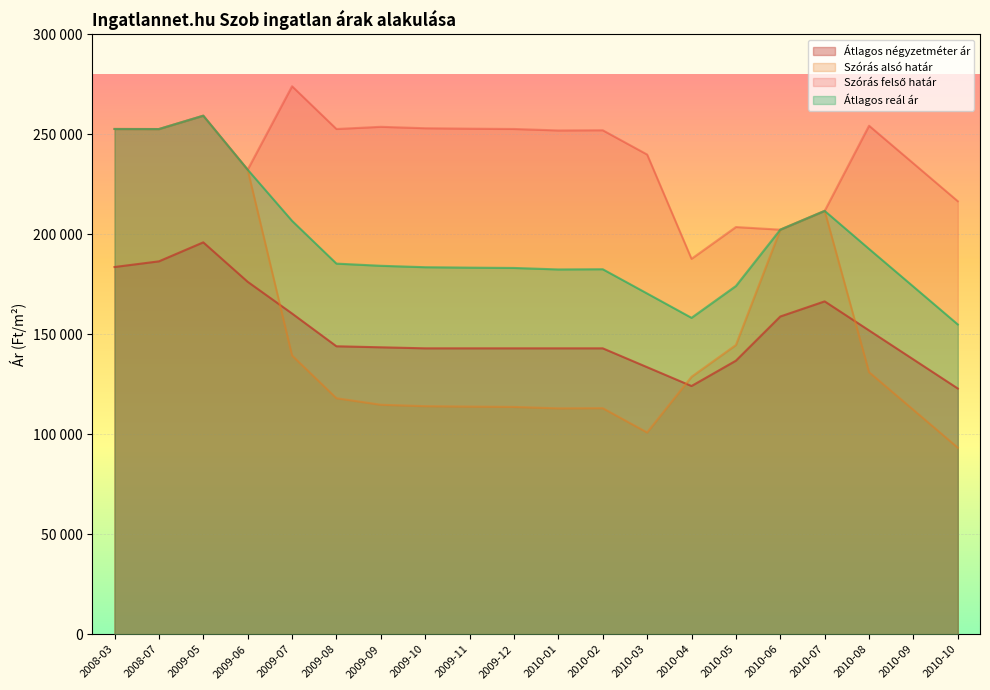

Reading left to right, list all the values displayed in this chart.

Átlagos négyzetméter ár: 2008-03=183670	2008-07=186498	2009-05=196005	2009-06=176284	2009-07=160411	2009-08=144026	2009-09=143514	2009-10=143001	2009-11=143001	2009-12=143001	2010-01=143001	2010-02=143001	2010-03=133571	2010-04=124141	2010-05=136811	2010-06=158912	2010-07=166484	2010-08=151957	2010-09=137429	2010-10=122901
Szórás alsó határ: 2008-03=252718	2008-07=252680	2009-05=259367	2009-06=232367	2009-07=139424	2009-08=118035	2009-09=114771	2009-10=114059	2009-11=113846	2009-12=113687	2010-01=112947	2010-02=113053	2010-03=100915	2010-04=128754	2010-05=144655	2010-06=202356	2010-07=211754	2010-08=131088	2010-09=112214	2010-10=93304
Szórás felső határ: 2008-03=252718	2008-07=252680	2009-05=259367	2009-06=232367	2009-07=274102	2009-08=252713	2009-09=253801	2009-10=253089	2009-11=252876	2009-12=252717	2010-01=251977	2010-02=252083	2010-03=239945	2010-04=187768	2010-05=203669	2010-06=202356	2010-07=211754	2010-08=254358	2010-09=235484	2010-10=216574
Átlagos reál ár: 2008-03=252718	2008-07=252680	2009-05=259367	2009-06=232367	2009-07=206763	2009-08=185374	2009-09=184286	2009-10=183574	2009-11=183361	2009-12=183202	2010-01=182462	2010-02=182568	2010-03=170430	2010-04=158261	2010-05=174162	2010-06=202356	2010-07=211754	2010-08=192723	2010-09=173849	2010-10=154939